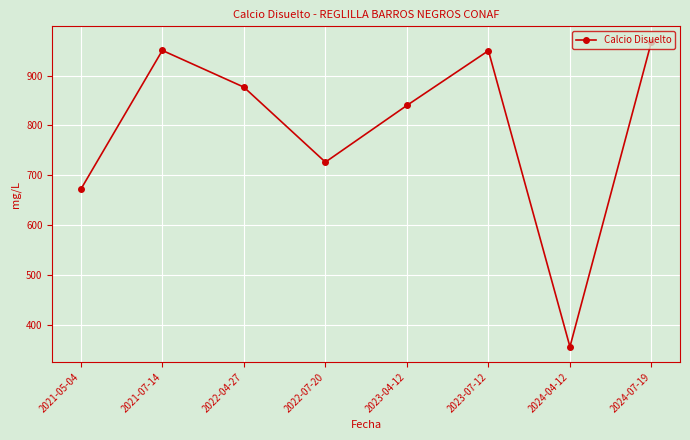

What is the value of the 5th point from the left?

840.1